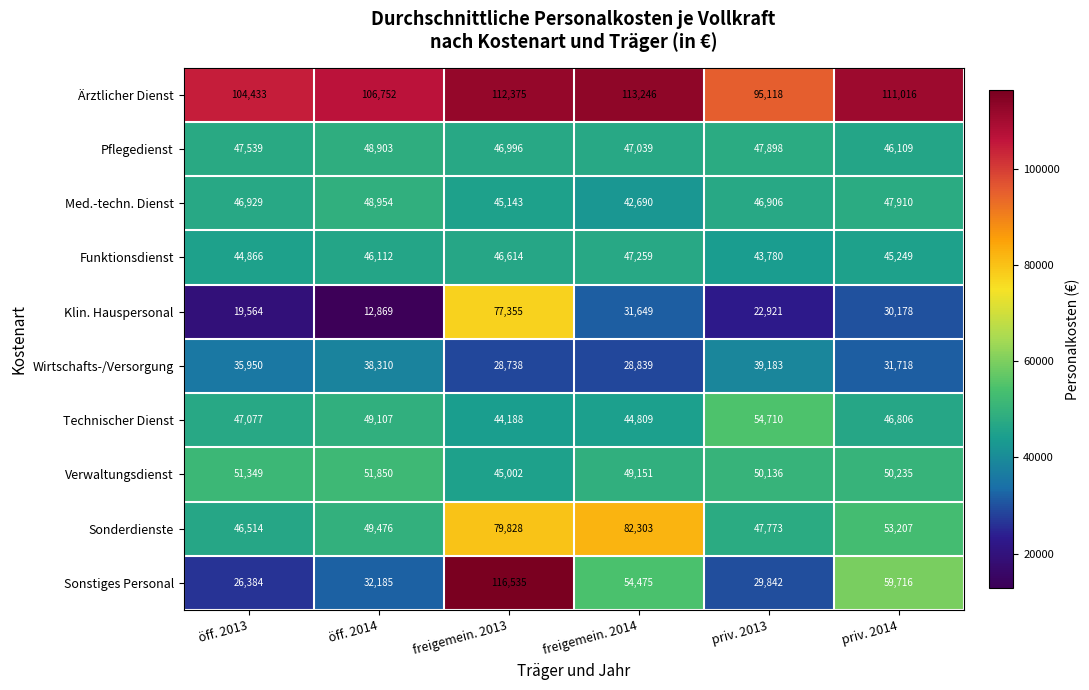

What is the difference between the highest and lowest values at öff. 2013?

84869